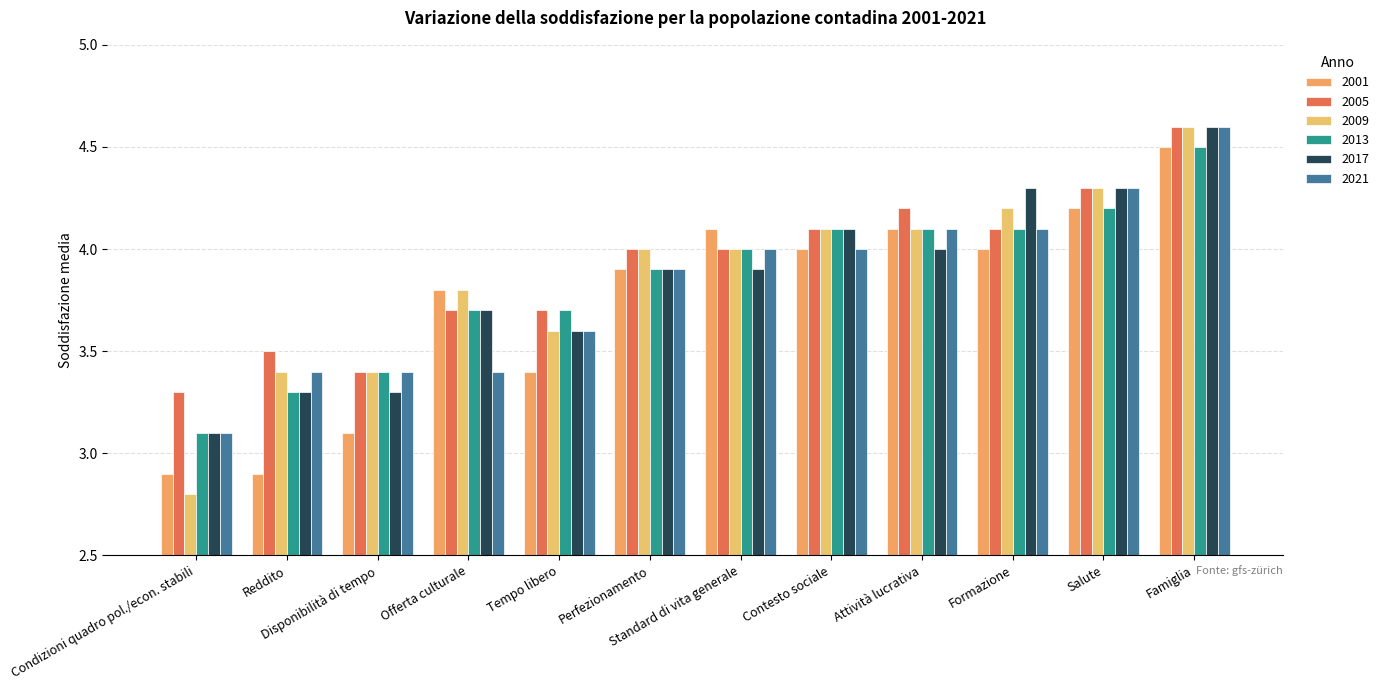

What is the label of the 10th bar from the right?

Disponibilità di tempo